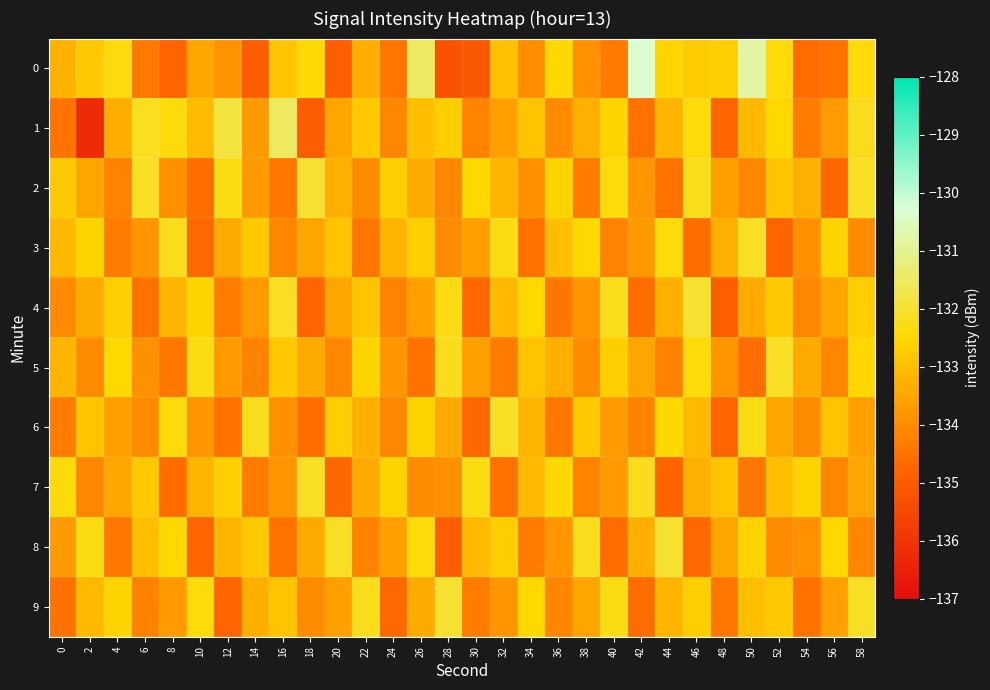

Rank the series by their maximum value, from lowest to highest.

3, 5, 6, 7, 2, 4, 8, 9, 1, 0